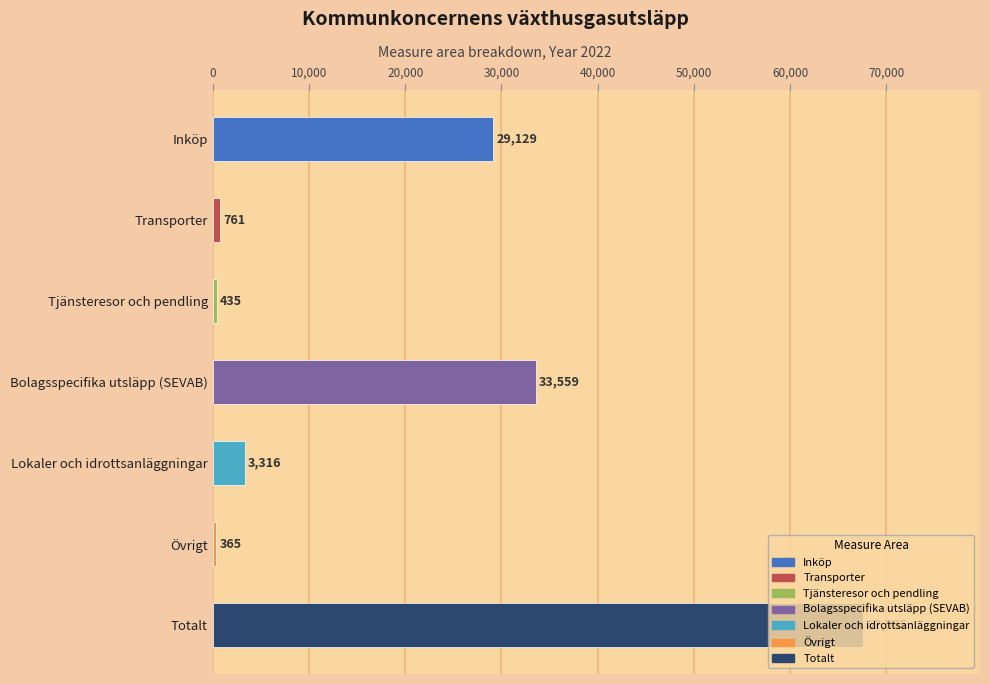

Rank the categories by value from highest to lowest.

Totalt, Bolagsspecifika utsläpp (SEVAB), Inköp, Lokaler och idrottsanläggningar, Transporter, Tjänsteresor och pendling, Övrigt